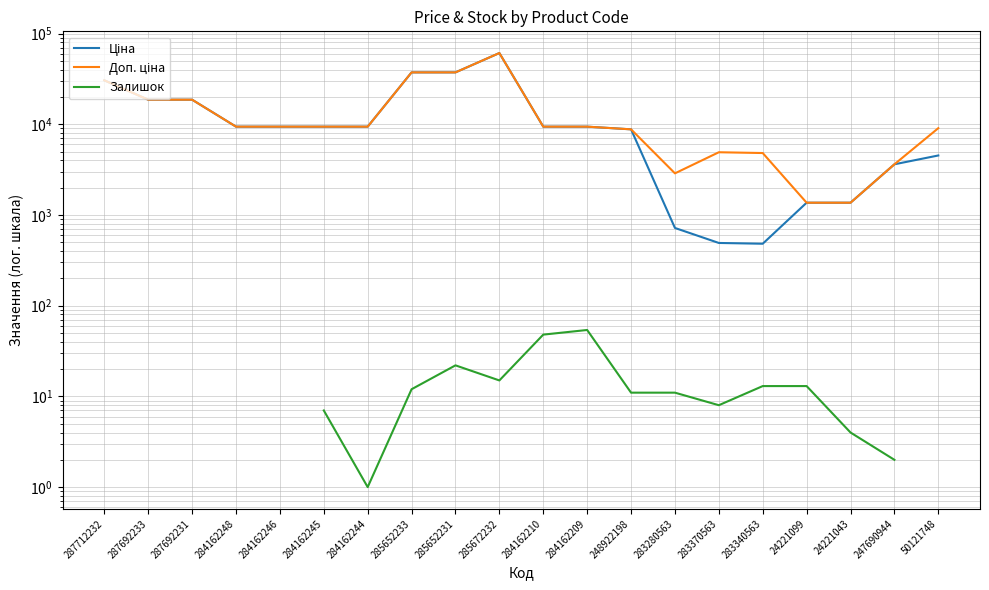

Count the number of categories in the chart.

20